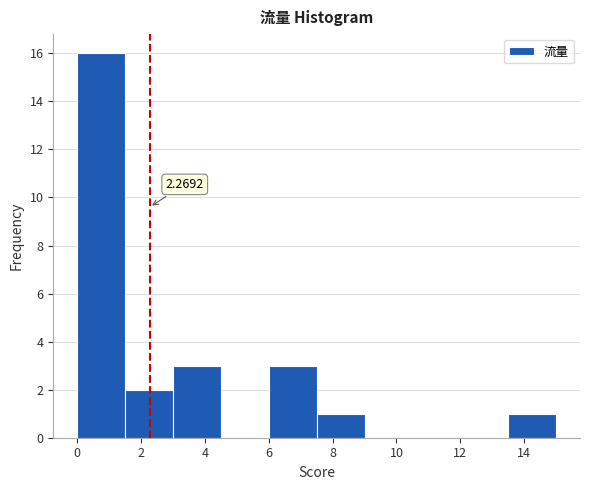

Over which range of the x-axis is the bar tallest?

0.0 to 1.5